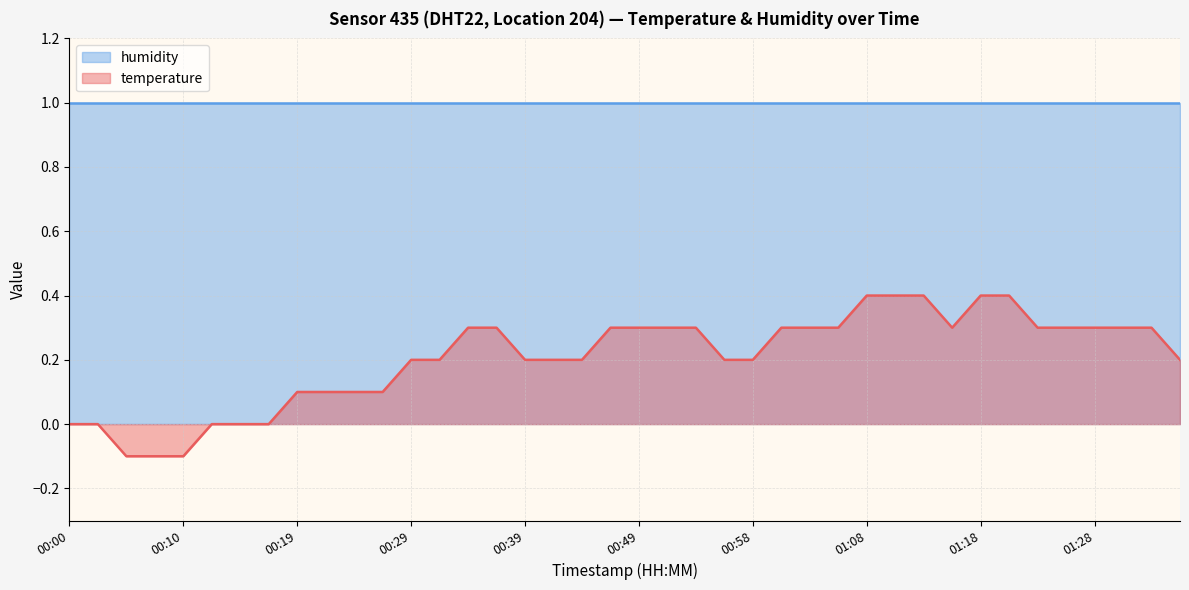

Is it true that the value at 01:25 is 0.5?

False